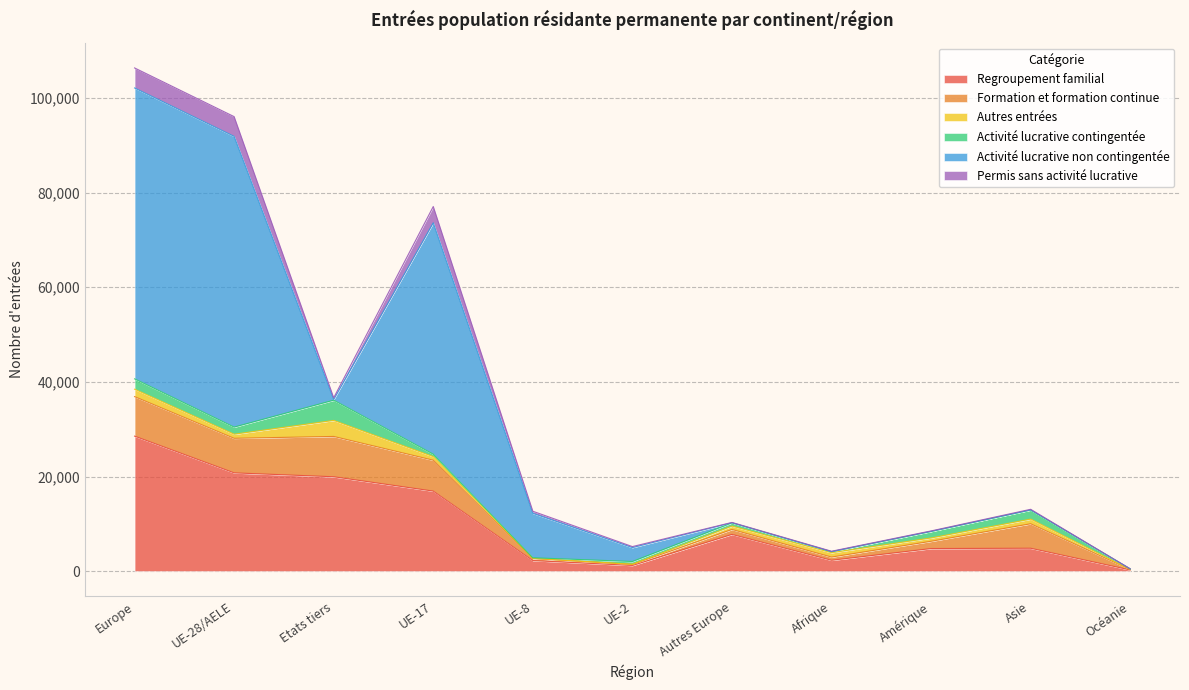

True or false: Regroupement familial and Autres entrées cross at least once.

False